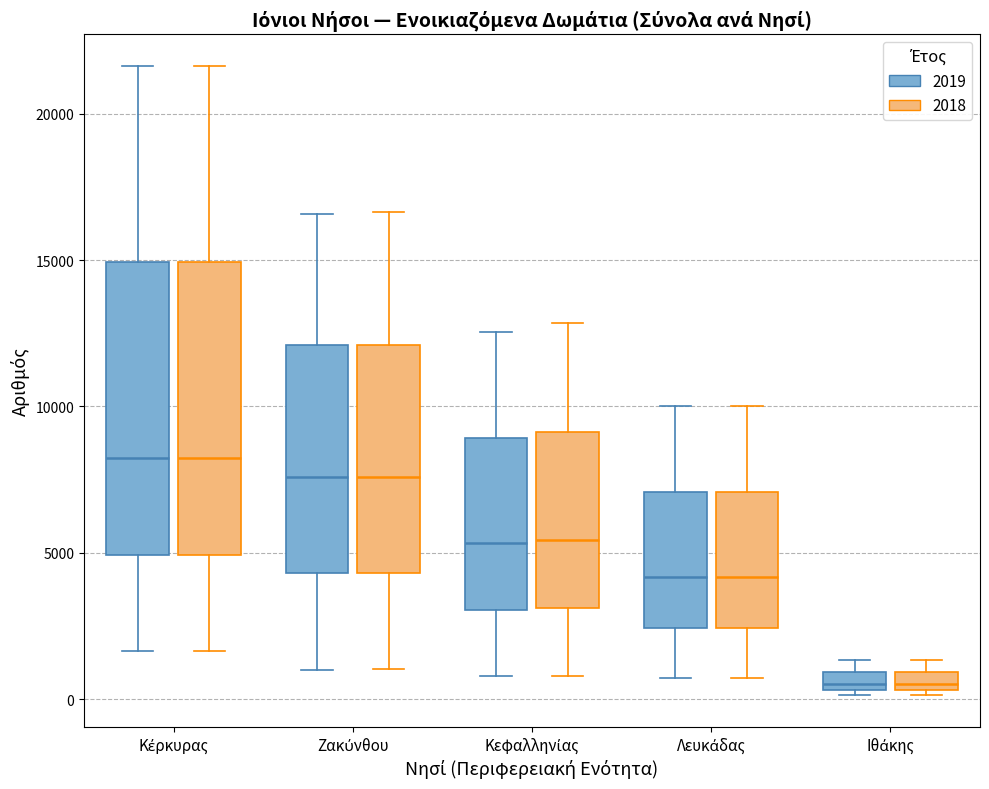

Where does the lower whisker of the box for Ζακύνθου (2018) end on the y-axis? The values are not printed on the chart, so give them approximately, as read against the axis.

1000